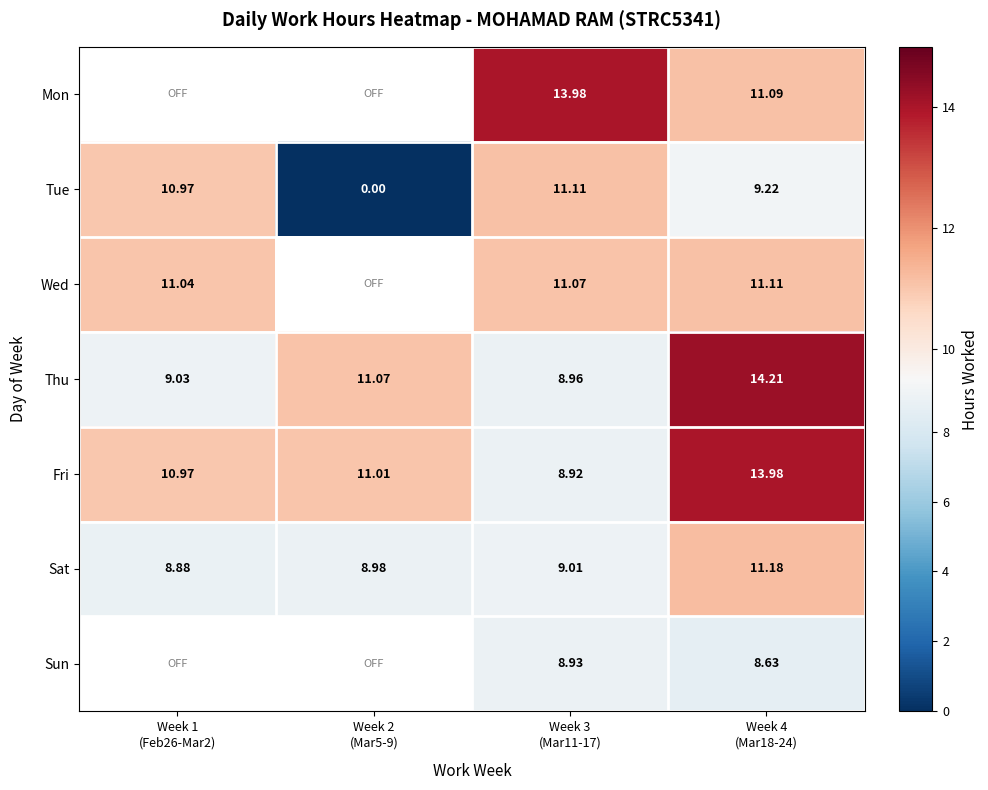

Which has a higher value, Week 3
(Mar11-17) or Week 4
(Mar18-24)?

Week 3
(Mar11-17)